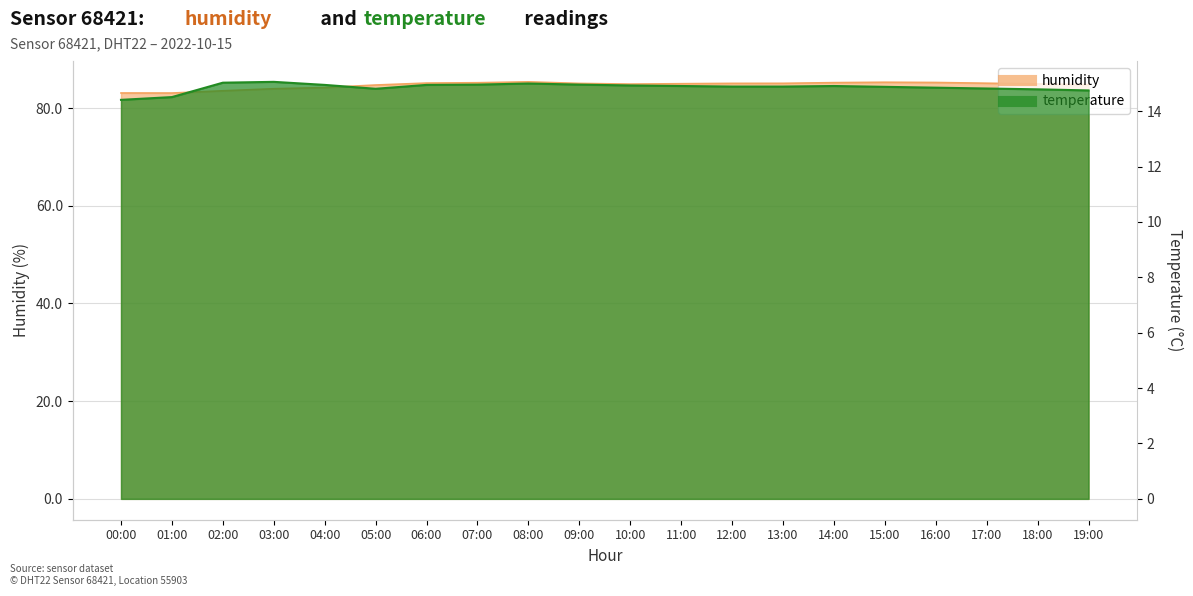

At which category does the chart reach its minimum across all series?

00:00